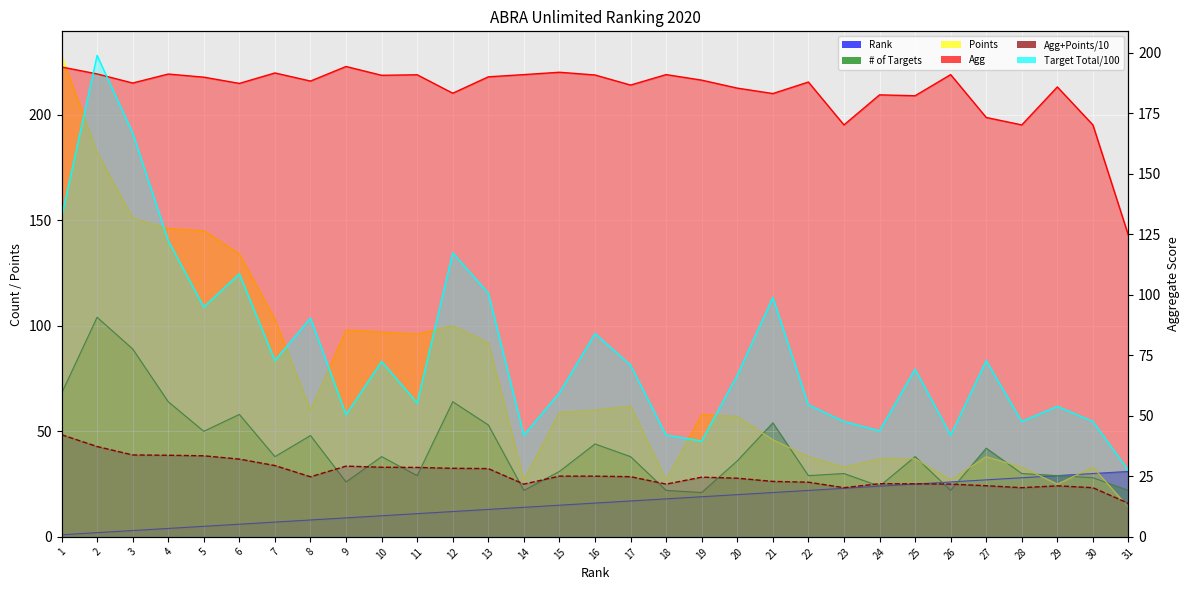

At which label is Points closest to 121?

6